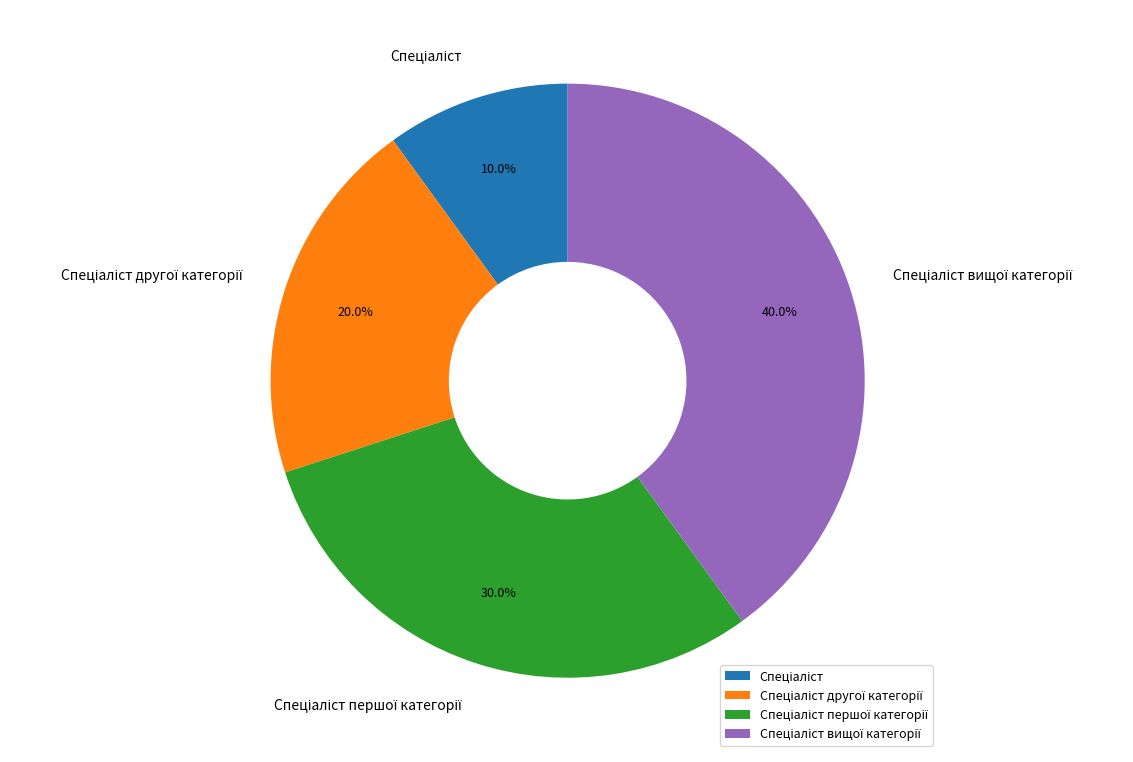

Is there a majority slice in this chart?

No